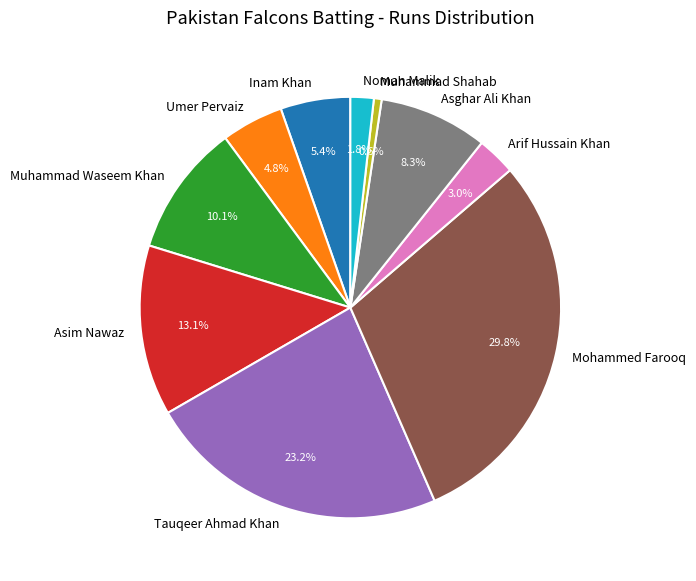

Which category has the smallest portion of the pie?

Muhammad Shahab